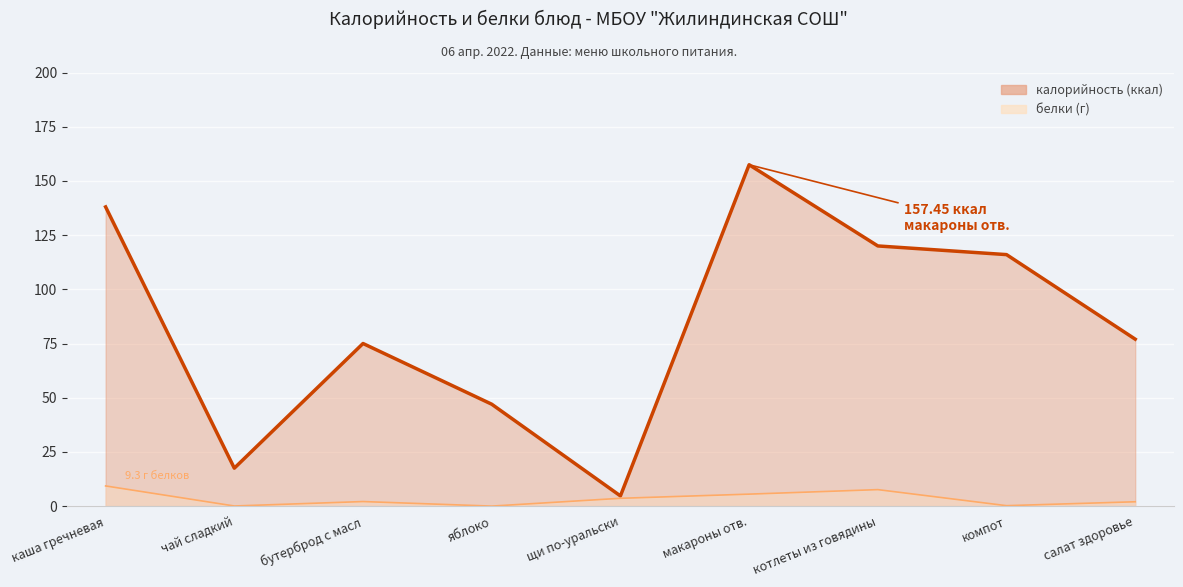

True or false: калорийность has a value of 17.4 at яблоко.

False